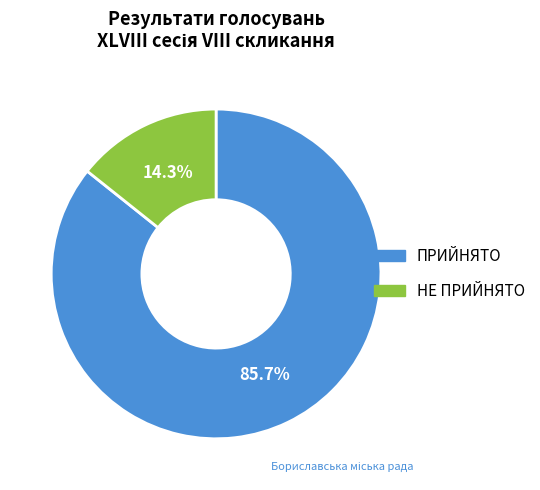

How much of the chart is everything except НЕ ПРИЙНЯТО?

85.7%